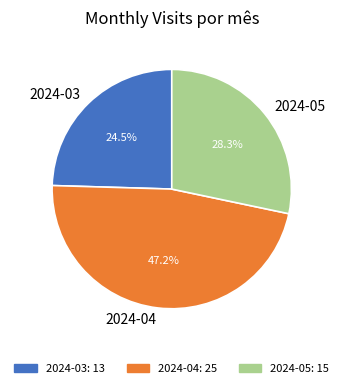

Combined, what portion of the pie is 2024-04 and 2024-03?

71.7%